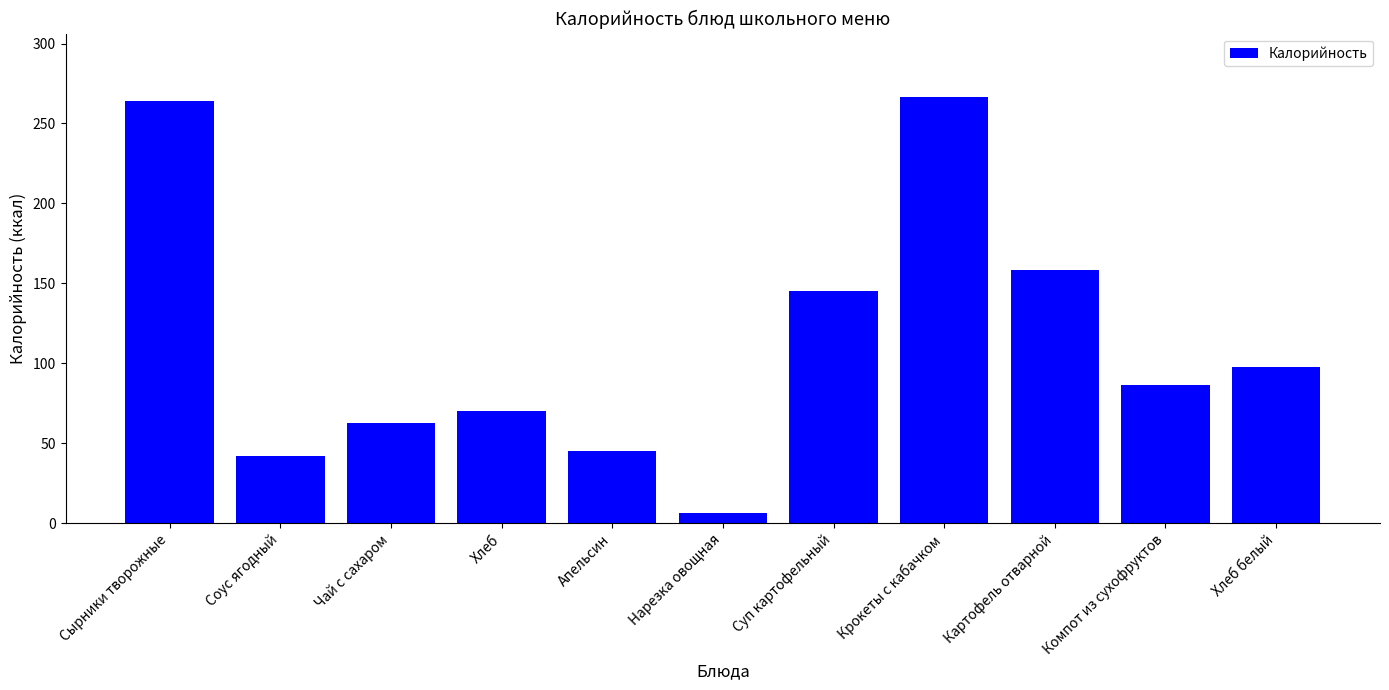

Is it true that the value at Компот из сухофруктов is 86.6?

True